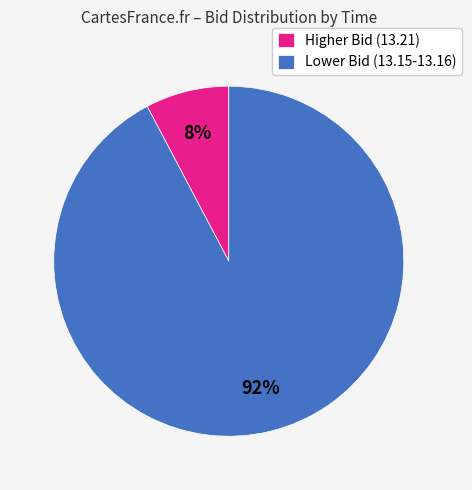

To the nearest percent, what percentage of the pie is Lower Bid (13.15-13.16)?

92%